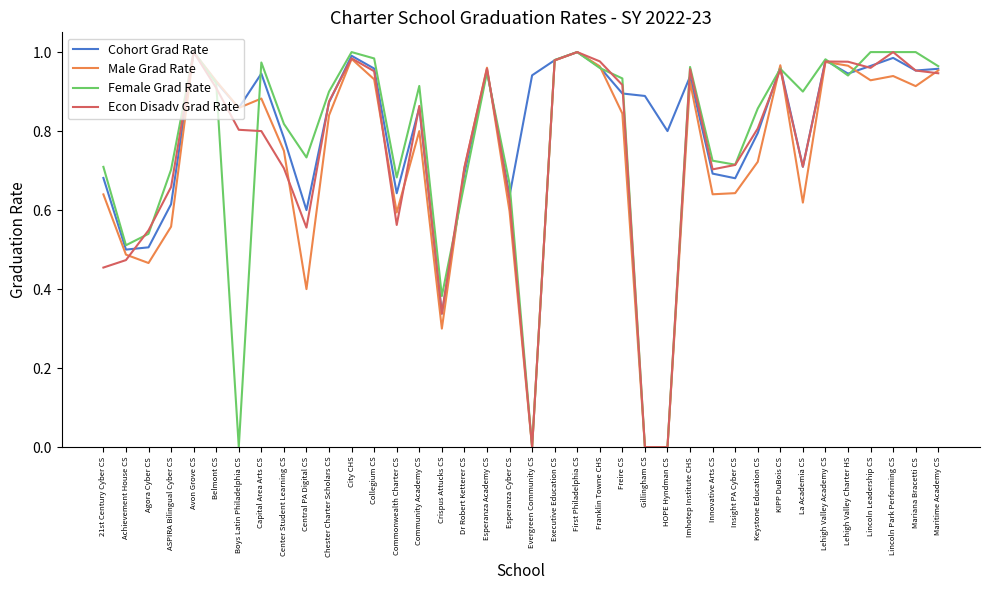

True or false: Male Grad Rate has a value of 1.0 at Avon Grove CS.

True